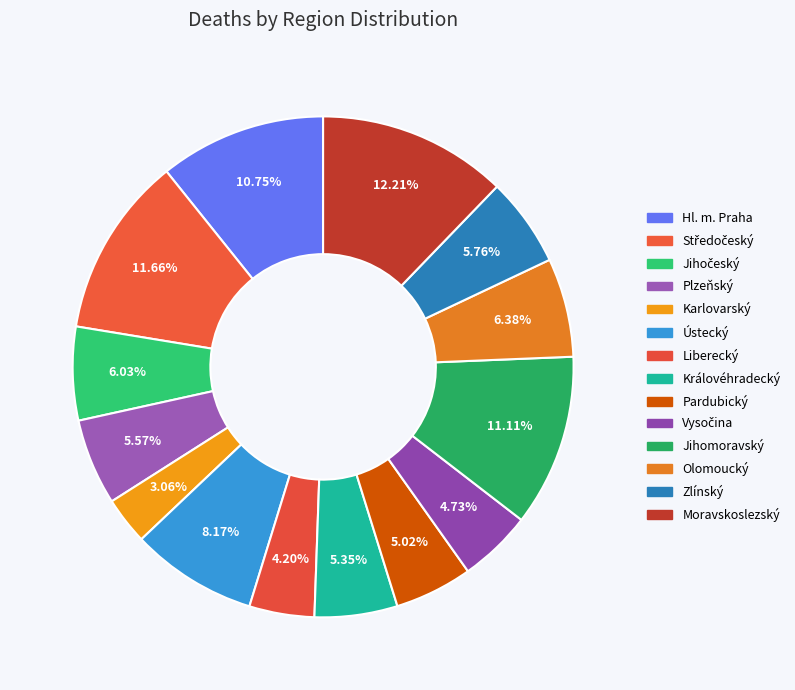

What percentage do Královéhradecký and Moravskoslezský together represent?

17.6%